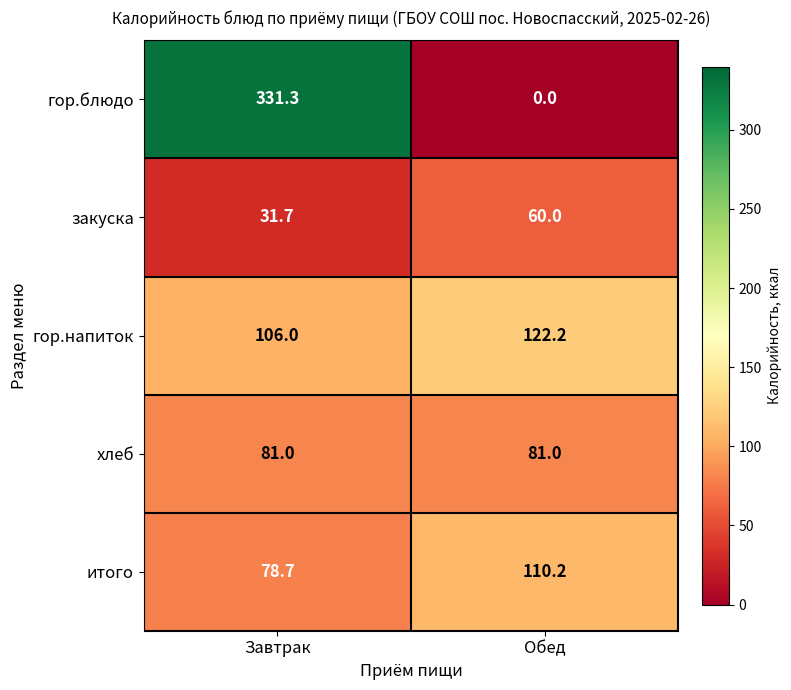

What is the difference between the maximum and minimum values in the гор.блюдо series?

331.3